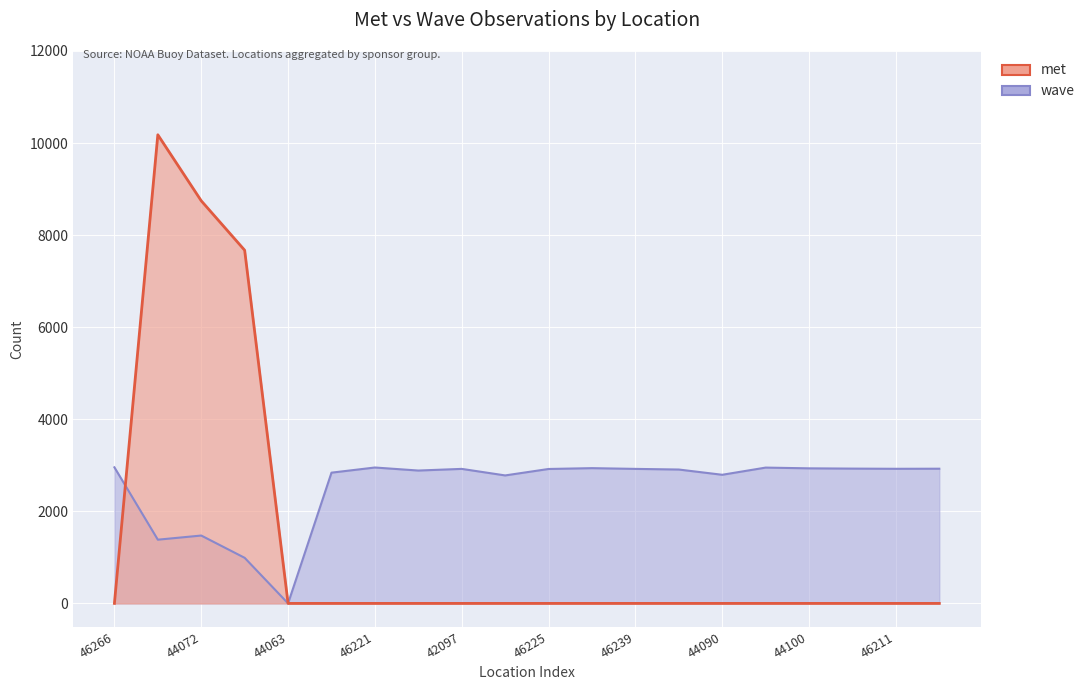

At which category is the sum across all series the highest?

44058